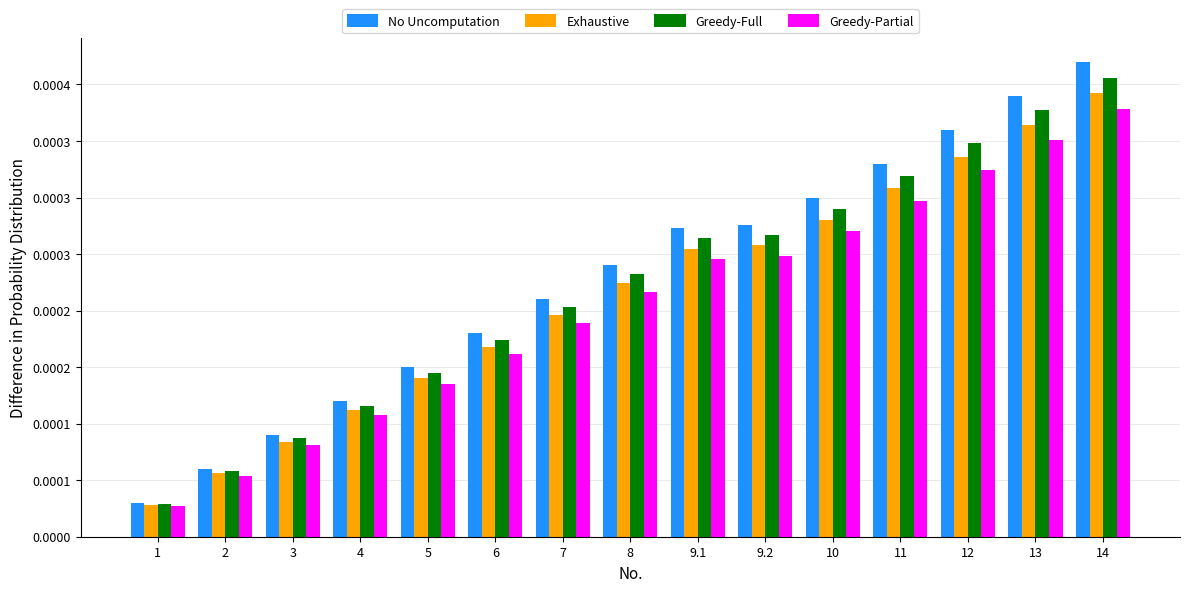

The No Uncomputation series shows 0.0 at 7. True or false?

False